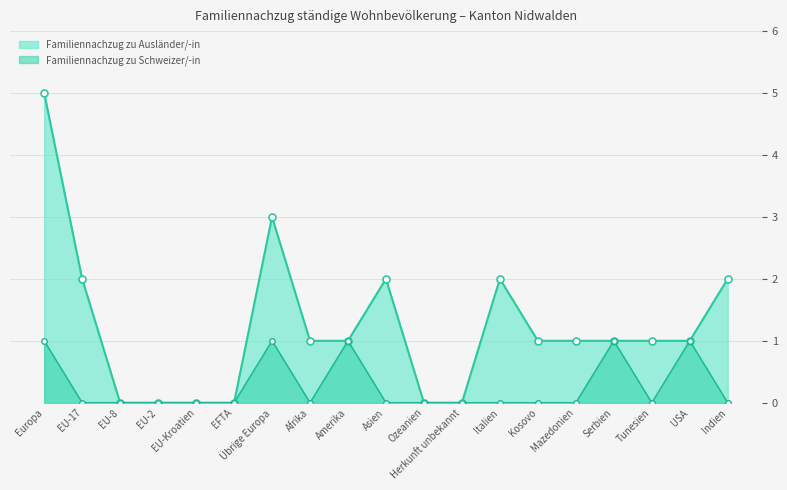

Reading right to left, what are all the values shown in this chart?

0	1	0	1	0	0	0	0	0	0	1	0	1	0	0	0	0	0	1